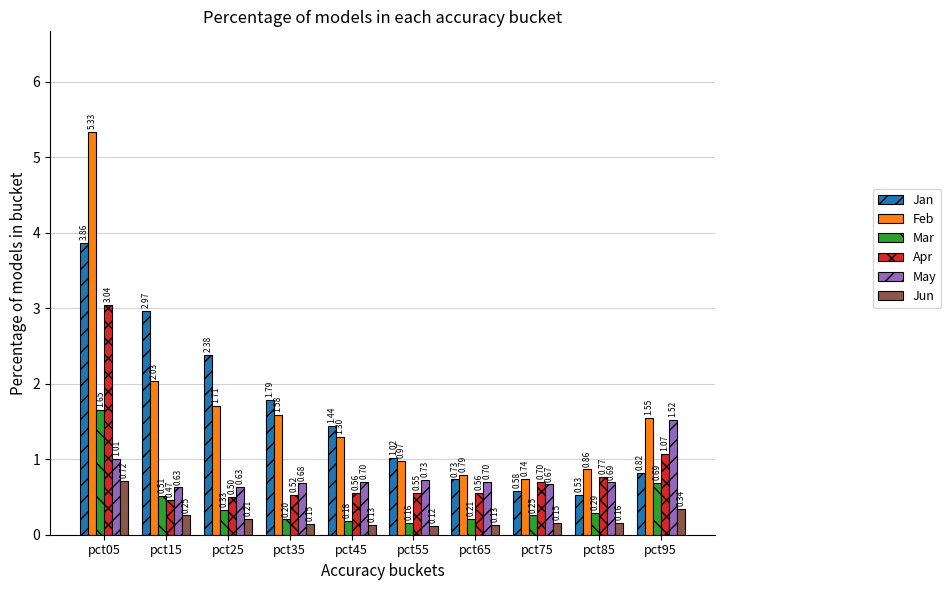

At pct45, list the series in order from smallest to largest.

Jun, Mar, Apr, May, Feb, Jan